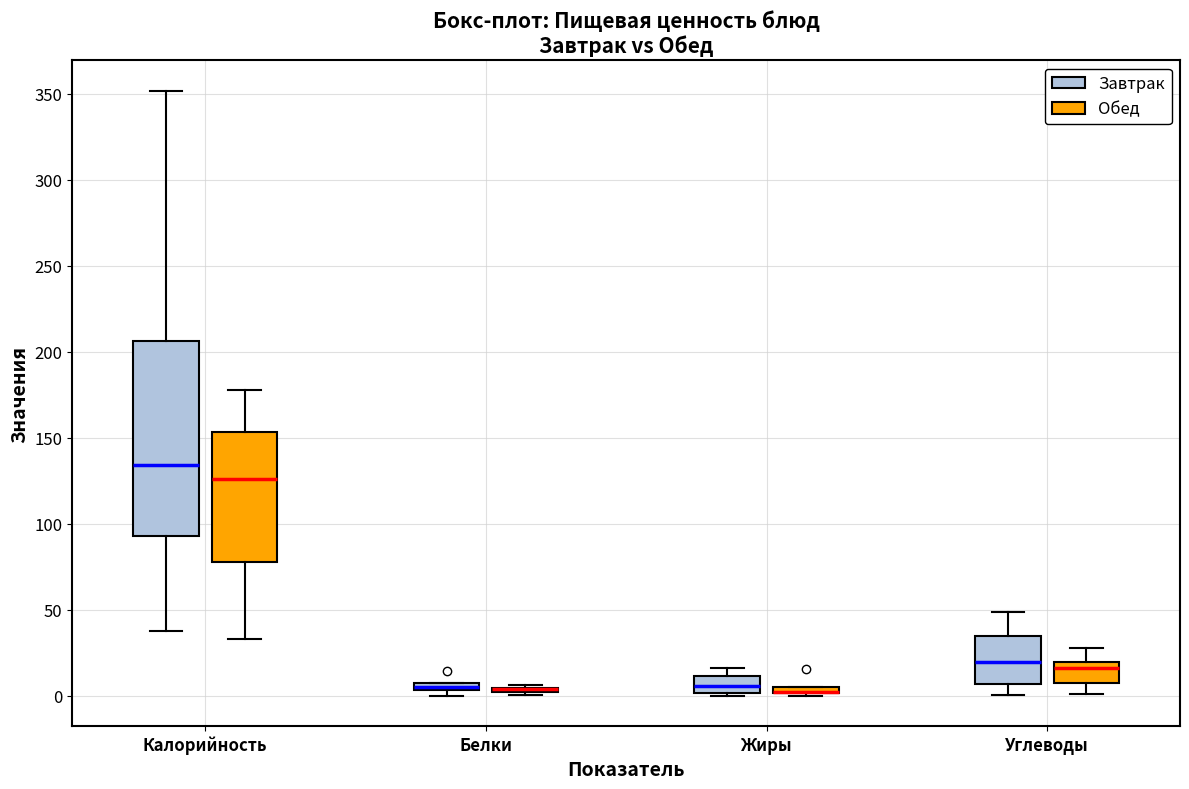

Which box is the tallest, from its lower edge to its upper edge?

Калорийность (Завтрак)